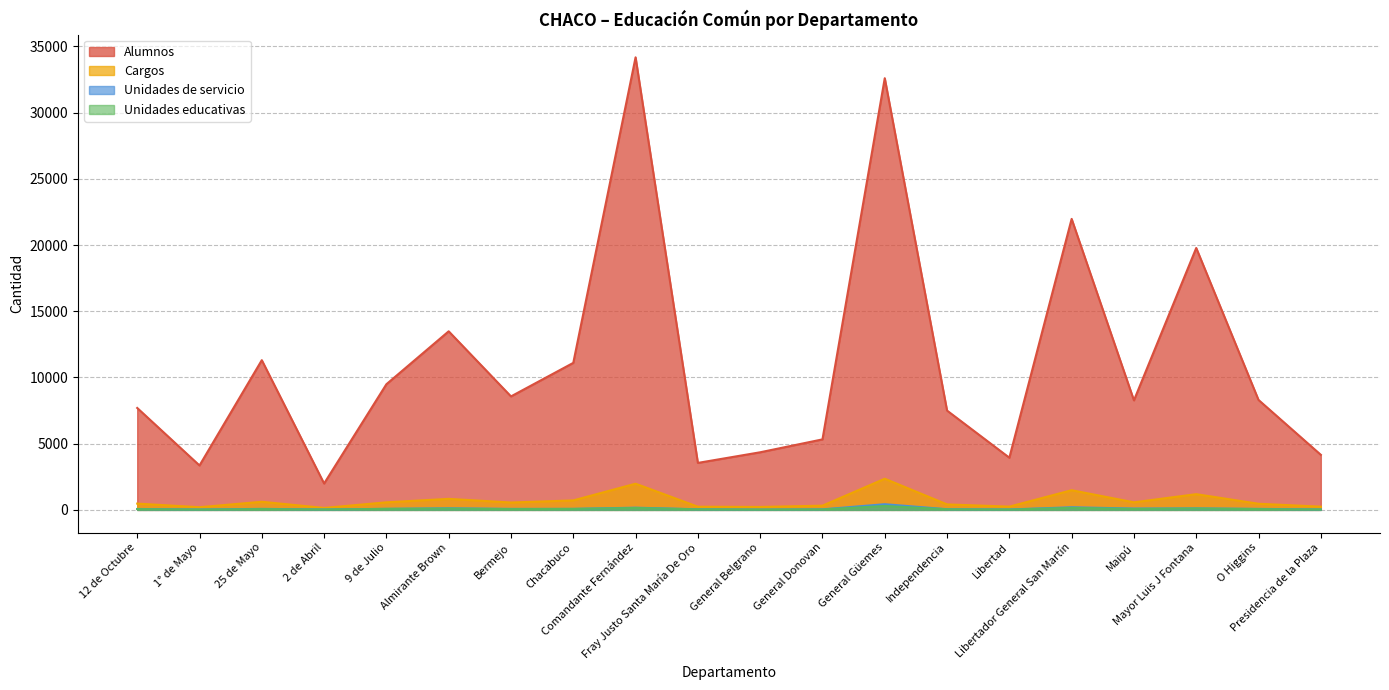

Which series has the largest total across all categories?

Alumnos